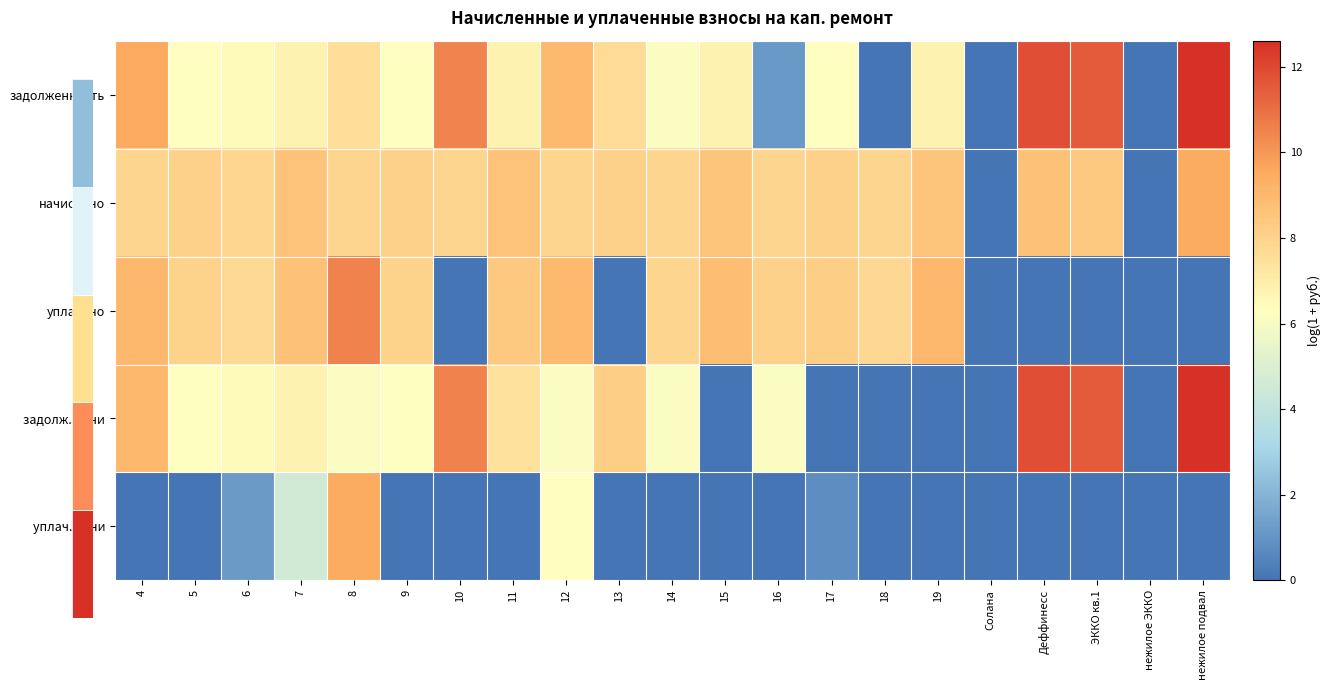

At which label does начислено first exceed 8?

5